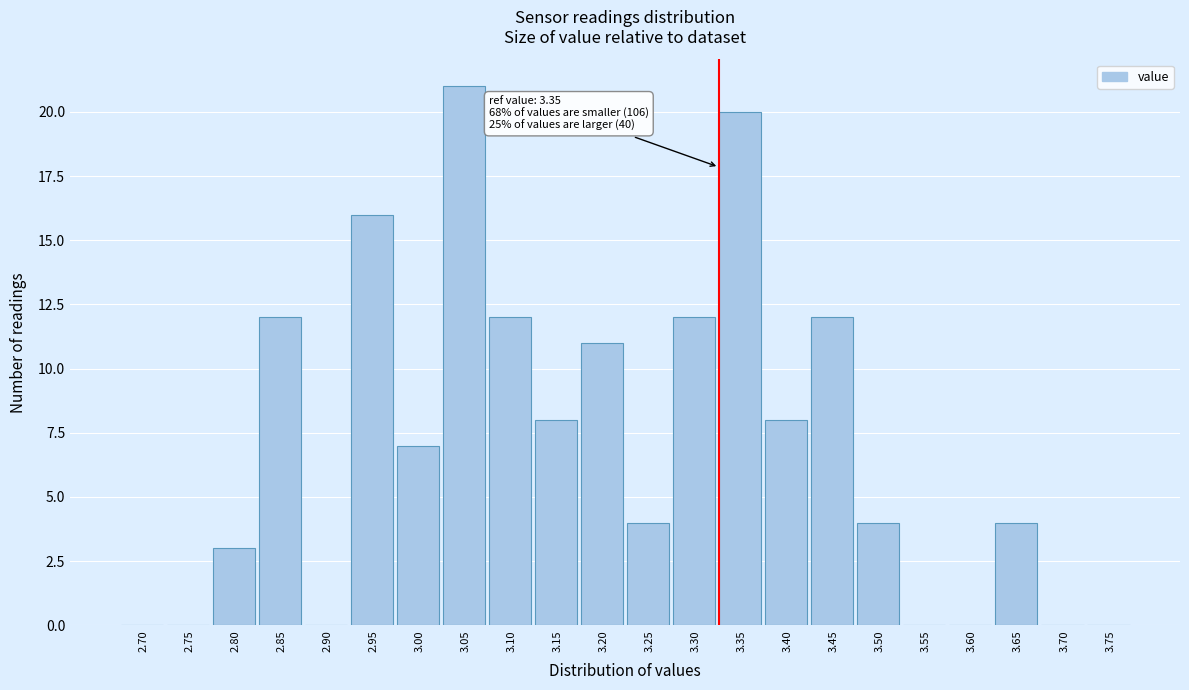

Reading left to right, transcribe all the data shown in this chart.

2.70=0	2.75=0	2.80=3	2.85=12	2.90=0	2.95=16	3.00=7	3.05=21	3.10=12	3.15=8	3.20=11	3.25=4	3.30=12	3.35=20	3.40=8	3.45=12	3.50=4	3.55=0	3.60=0	3.65=4	3.70=0	3.75=0